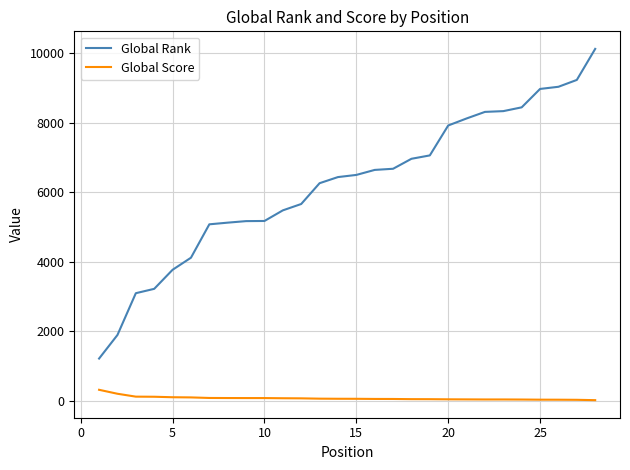

True or false: Global Score and Global Rank intersect in this chart.

False